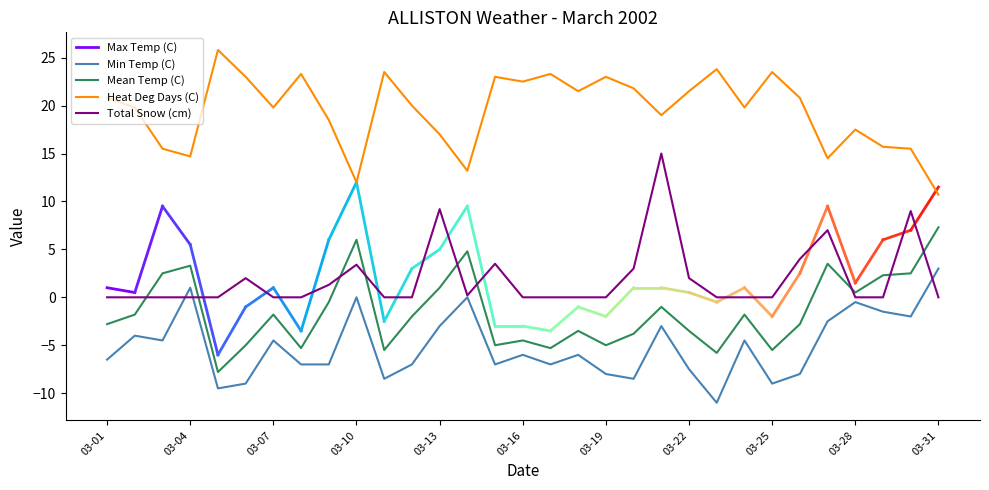

How many values in Total Snow (cm) are above zero?

12